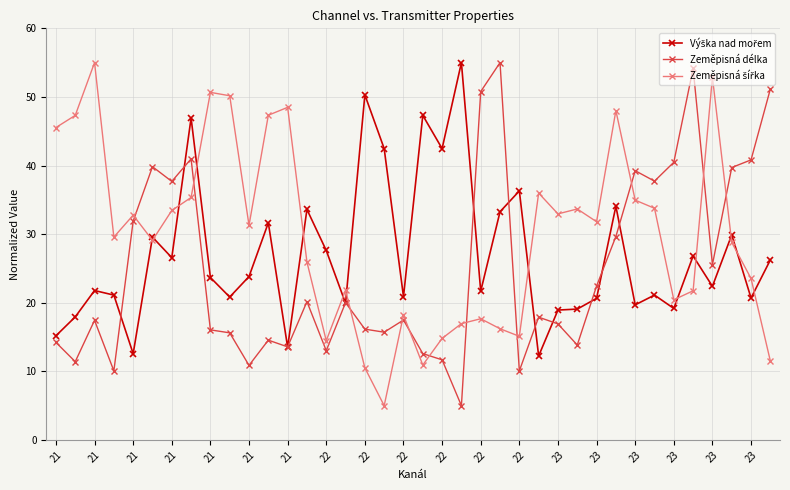

True or false: Zeměpisná délka has more than 1 points higher than both neighbors.

True